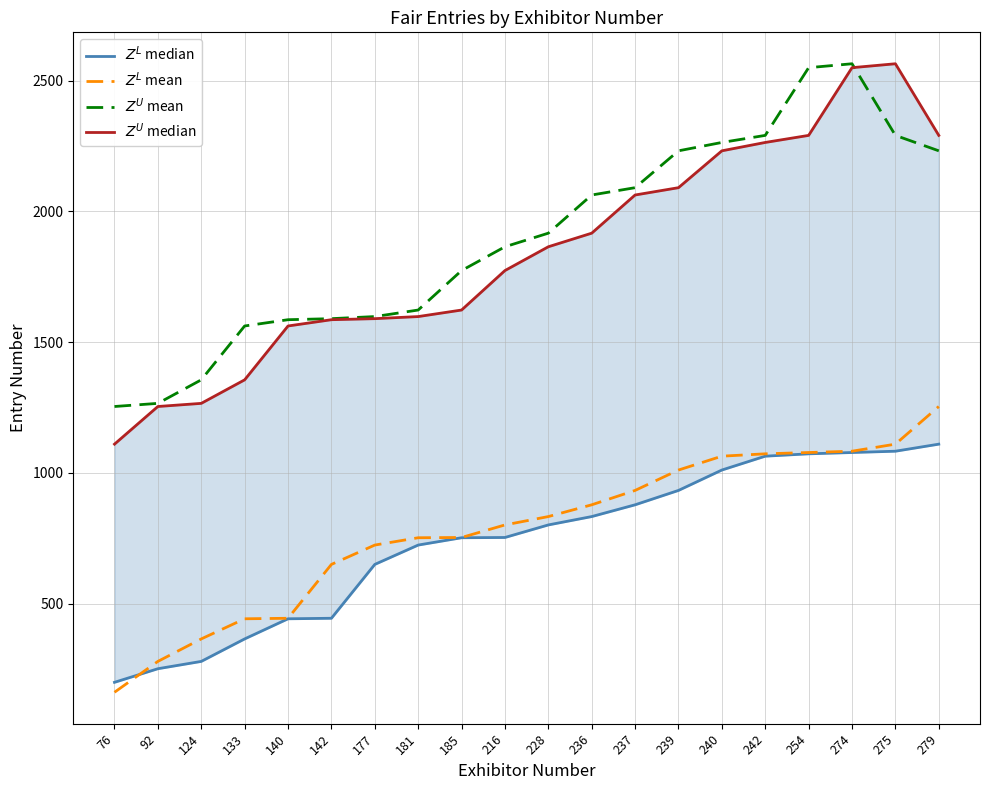

List the series in order of their peak value, highest first.

$Z^U$ mean, $Z^U$ median, $Z^L$ mean, $Z^L$ median